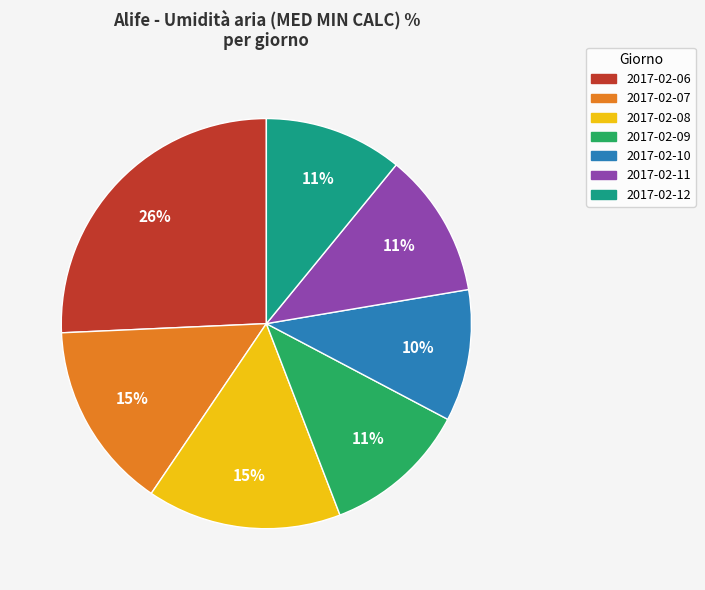

Which has a higher value, 2017-02-11 or 2017-02-10?

2017-02-11